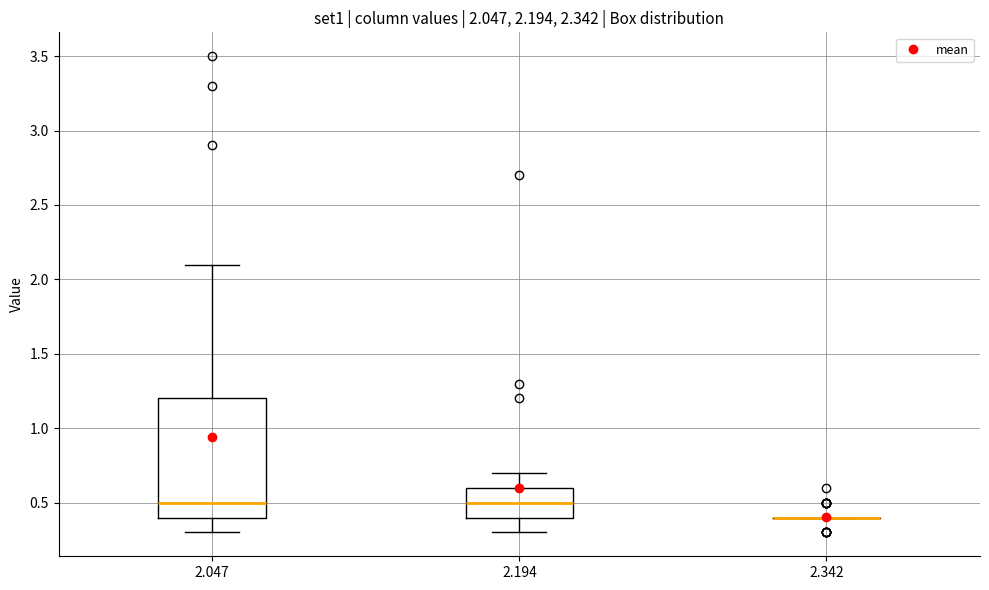

Comparing the boxes themselves (not the whiskers), which one is the tallest?

2.047